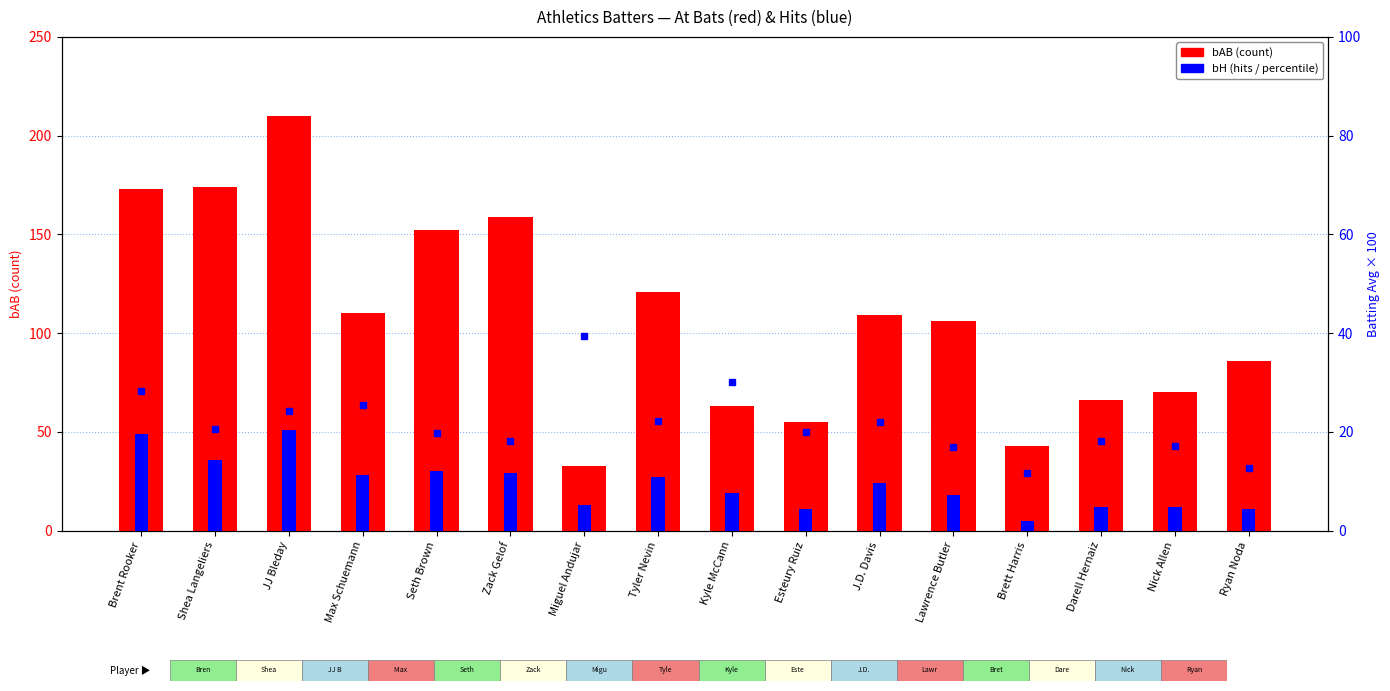

Which series changed the most between JJ Bleday and J.D. Davis?

bAB